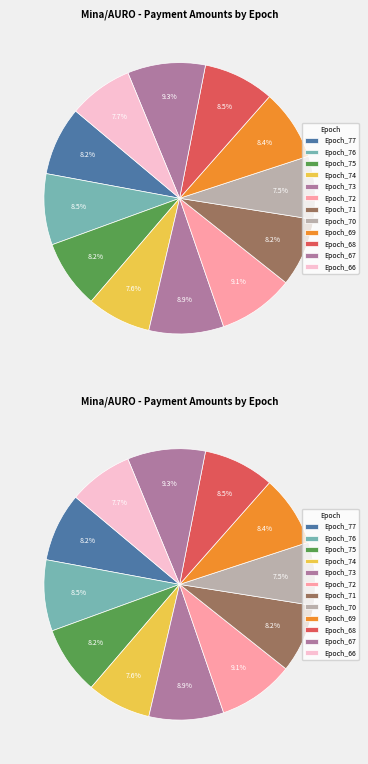

Combined, what portion of the pie is Epoch_71 and Epoch_74?

15.8%